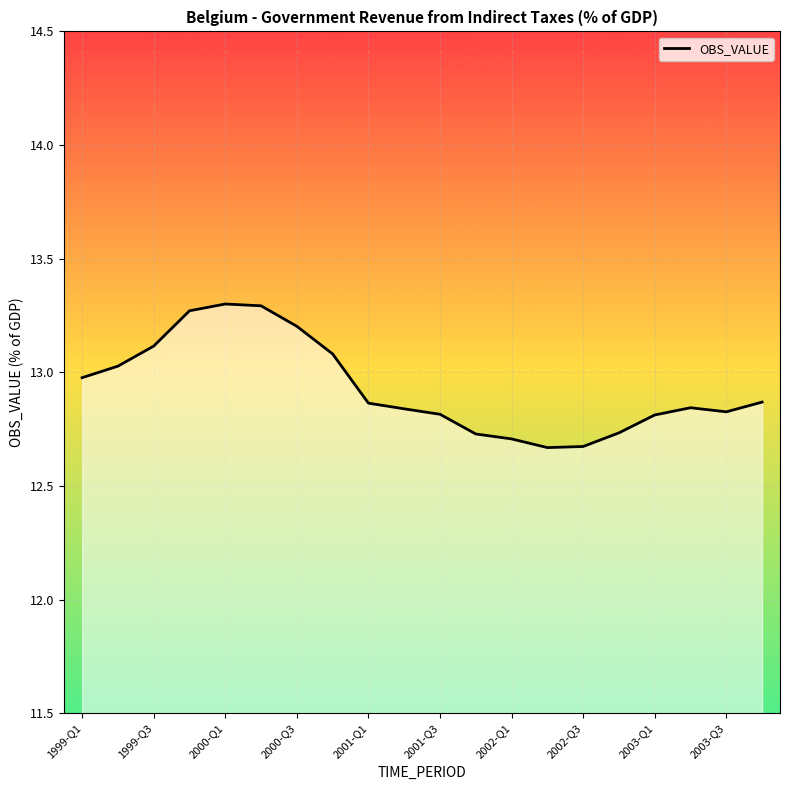

What is the greatest value displayed?

13.3